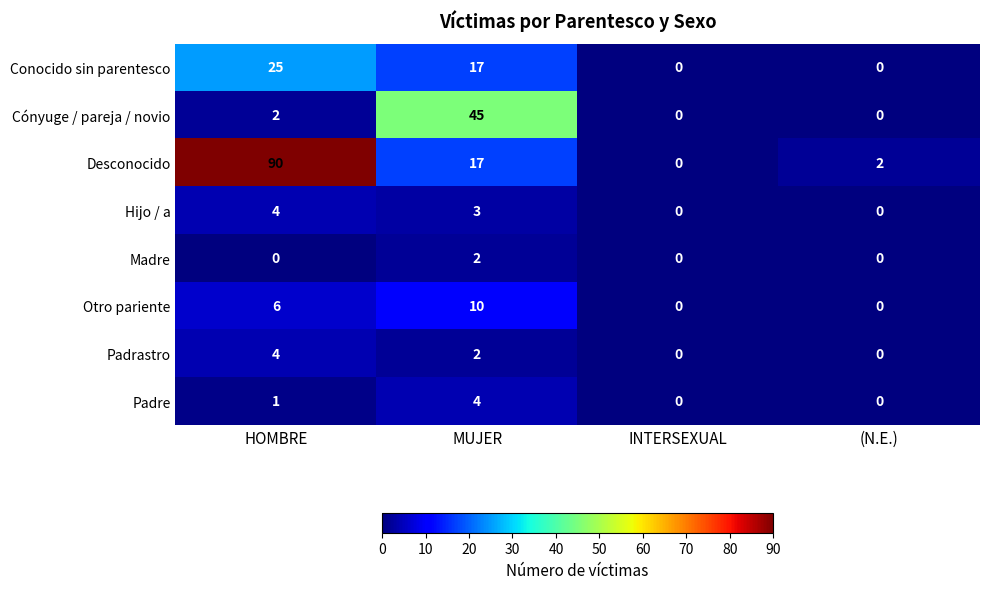

What is the average value of the Otro pariente series?

4